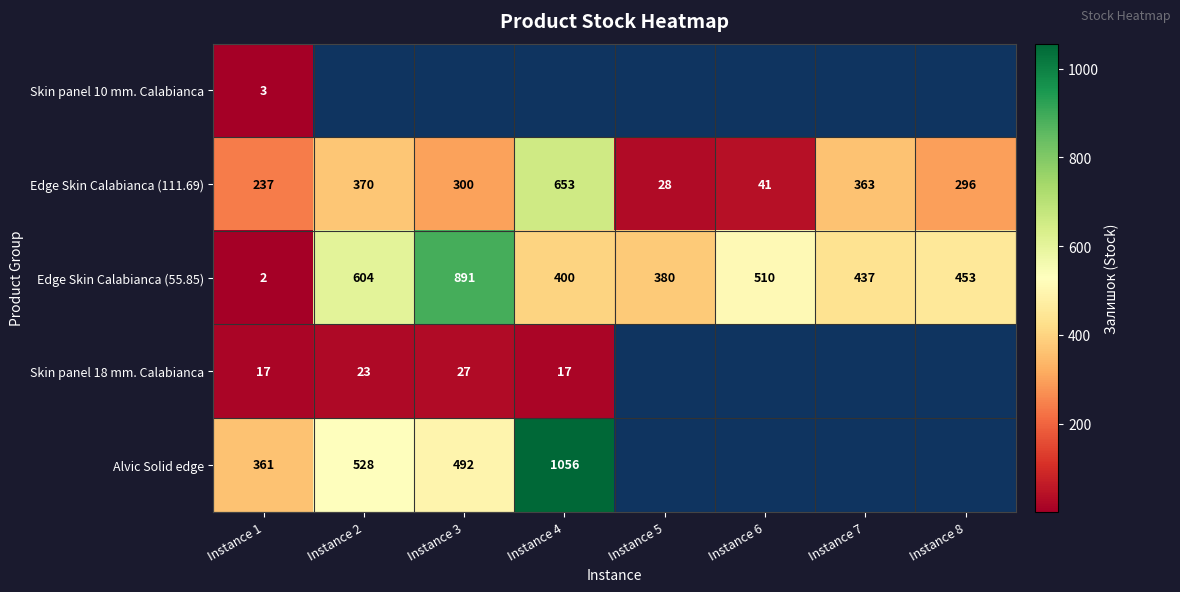

What is the minimum value shown in the chart?

2.0